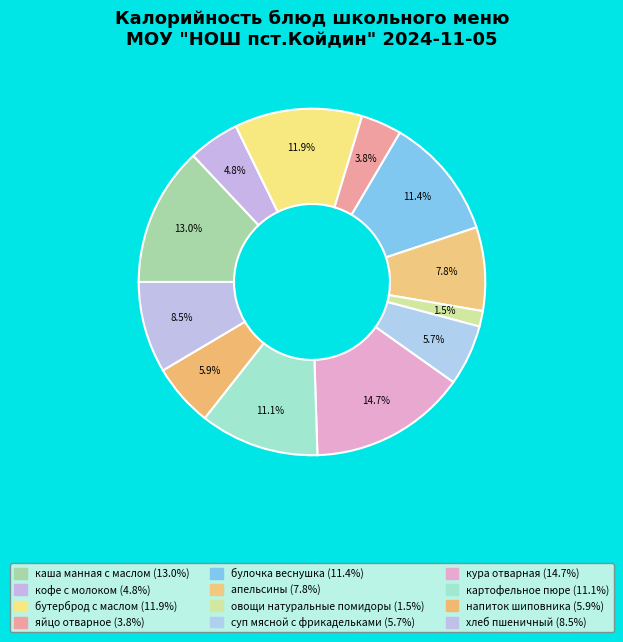

True or false: хлеб пшеничный accounts for 9% of the total.

True